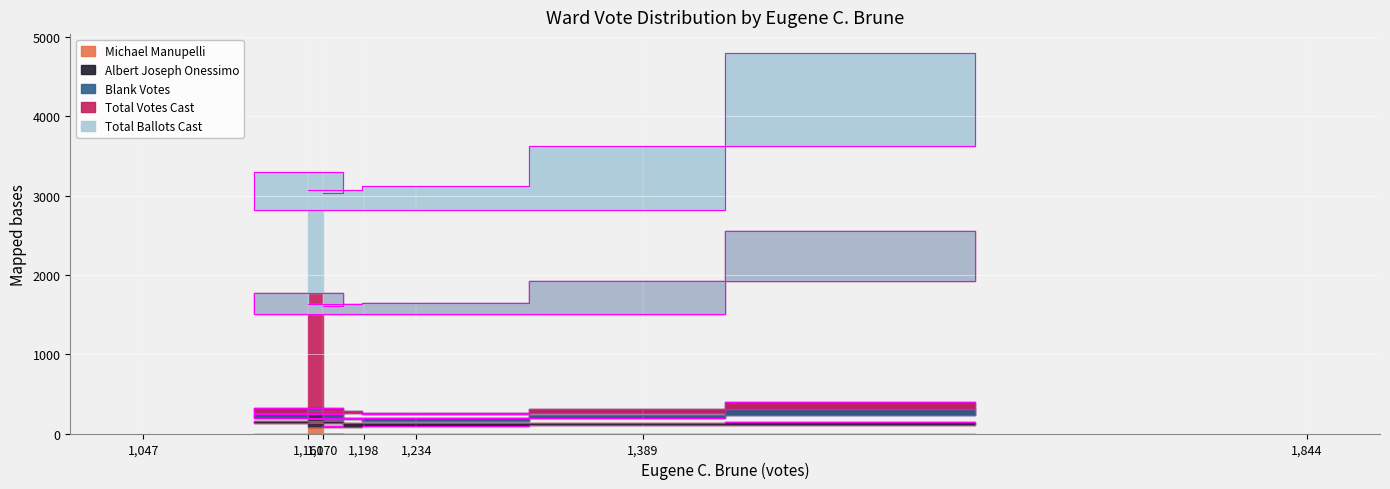

How many interior local valleys does the Total Votes Cast series have?

1